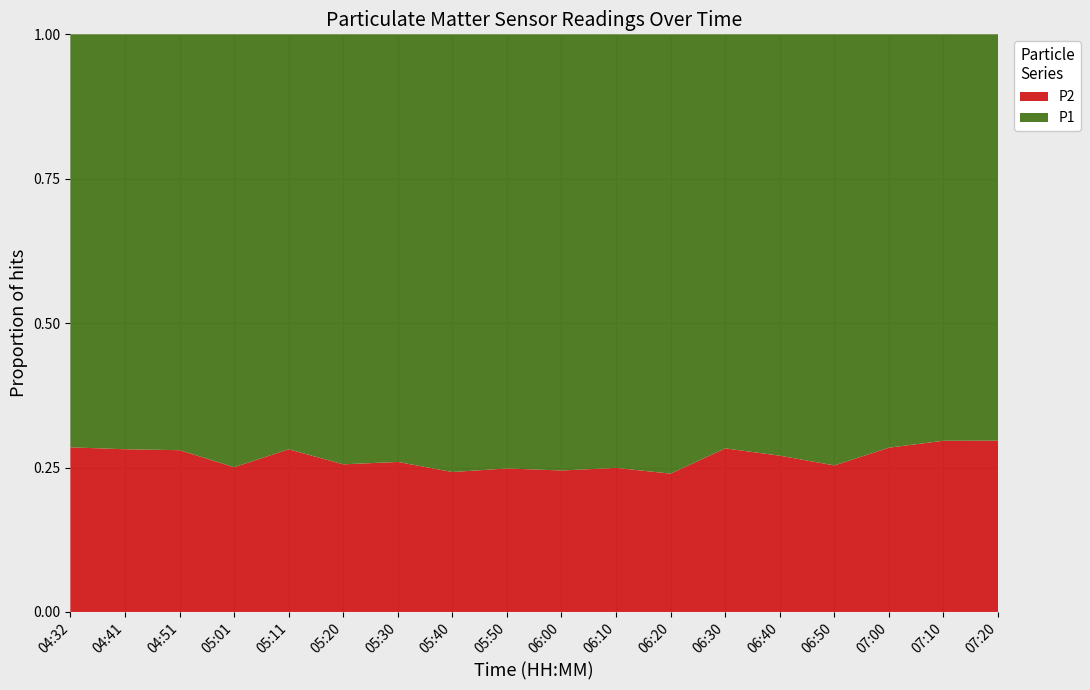

Reading right to left, extract all data points from this chart.

P1: 07:20=12.9	07:10=14.6	07:00=16.2	06:50=18.8	06:40=15.2	06:30=16.8	06:20=17.9	06:10=16.1	06:00=19.7	05:50=15.4	05:40=16.2	05:30=18.7	05:20=18.0	05:11=21.0	05:01=13.1	04:51=15.6	04:41=16.5	04:32=14.6
P2: 07:20=5.5	07:10=6.2	07:00=6.5	06:50=6.4	06:40=5.6	06:30=6.7	06:20=5.6	06:10=5.3	06:00=6.4	05:50=5.1	05:40=5.2	05:30=6.5	05:20=6.2	05:11=8.2	05:01=4.4	04:51=6.0	04:41=6.5	04:32=5.8